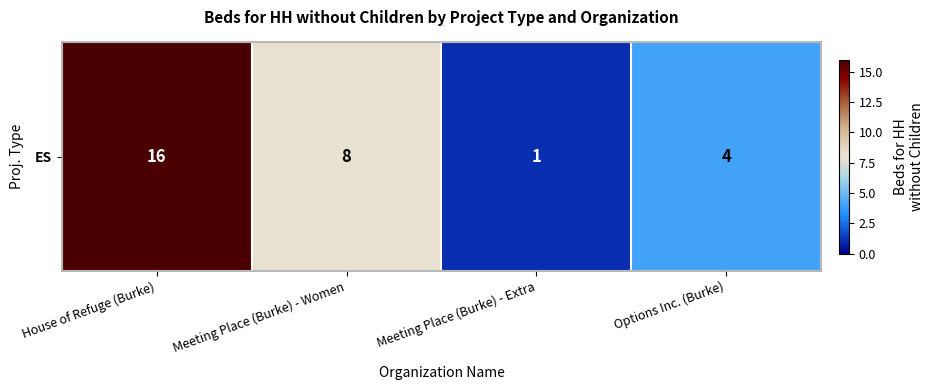

What is the change in value from House of Refuge (Burke) to Meeting Place (Burke) - Extra?

-15